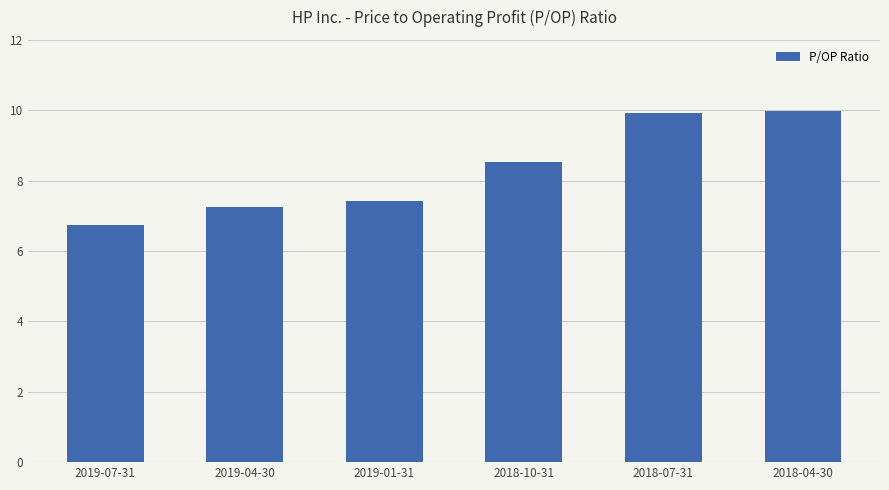

What is the difference between the values at 2019-04-30 and 2018-07-31?

2.7